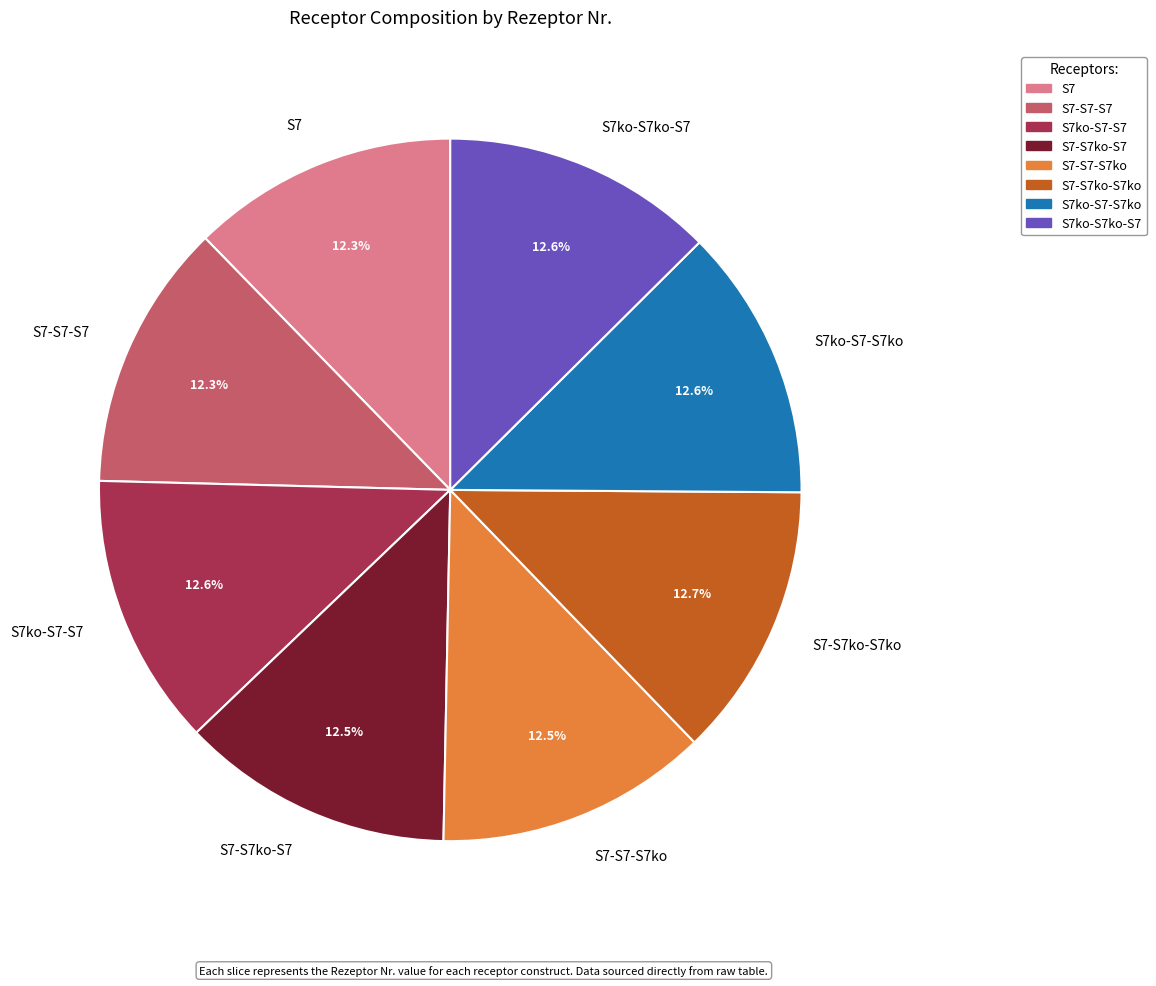

What is the ratio of the value at S7ko-S7ko-S7 to the value at S7ko-S7-S7ko?

1.0